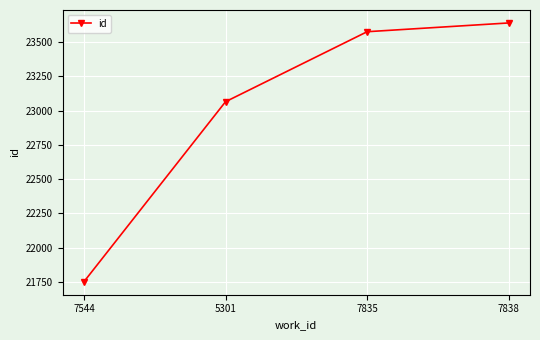

What is the average value?

23007